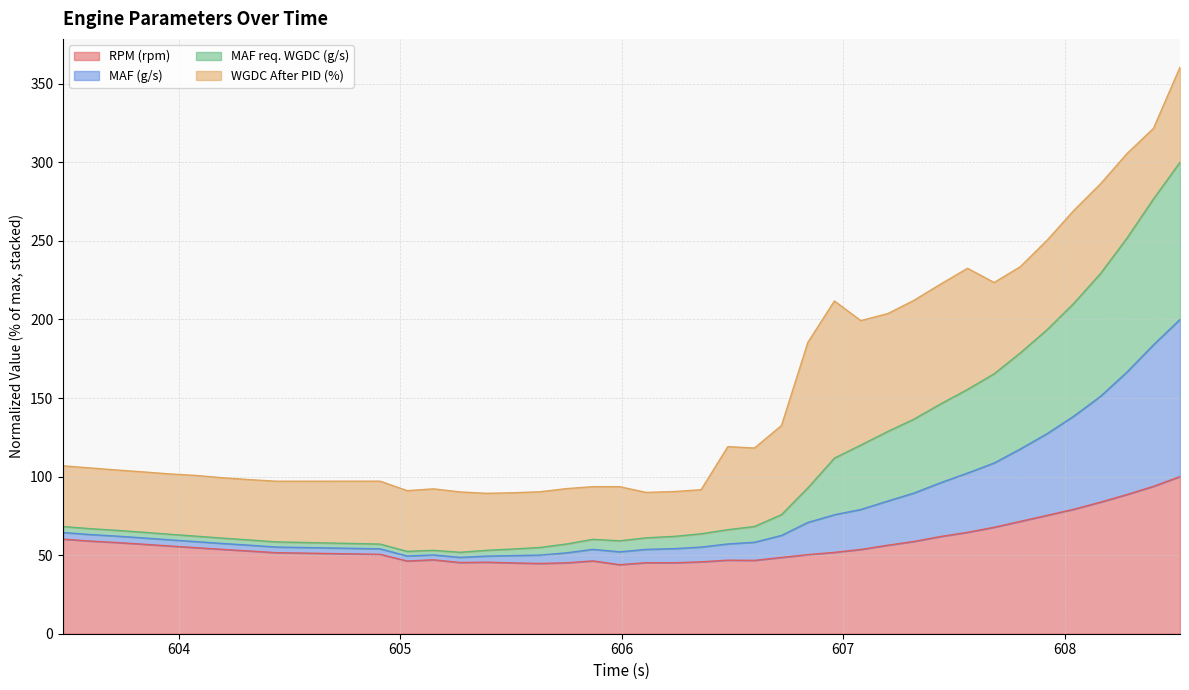

What is the minimum value for RPM (rpm)?

43.9